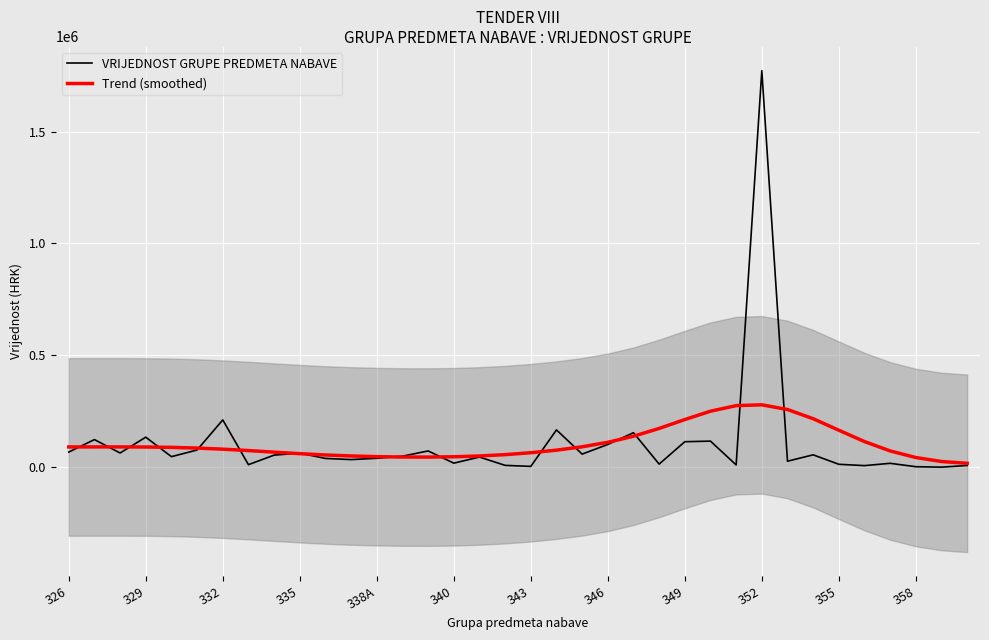

After their last crossing, which series has the higher values: Trend (smoothed) or VRIJEDNOST GRUPE PREDMETA NABAVE?

Trend (smoothed)